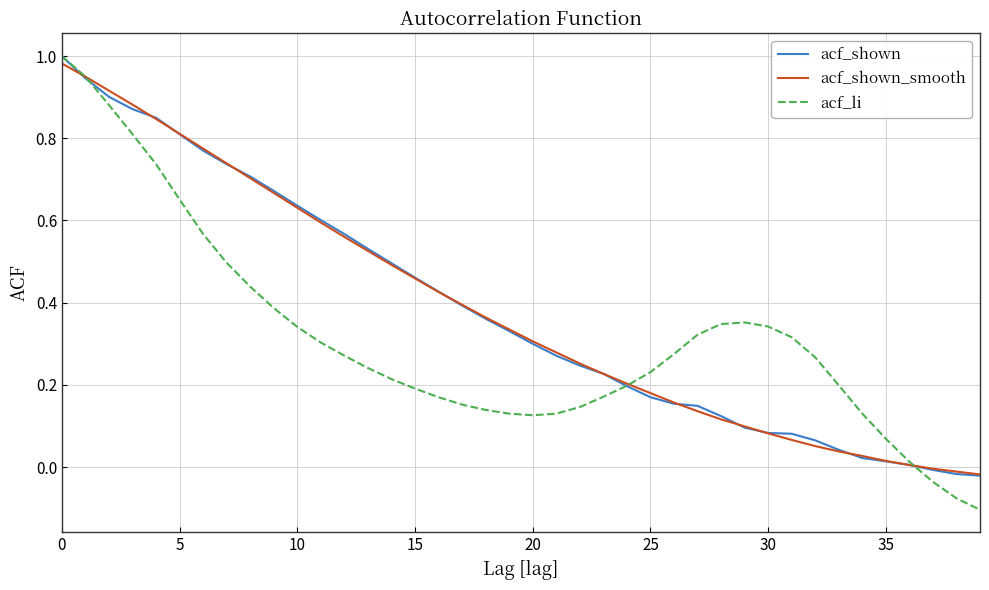

Which series has the widest spread of values?

acf_li